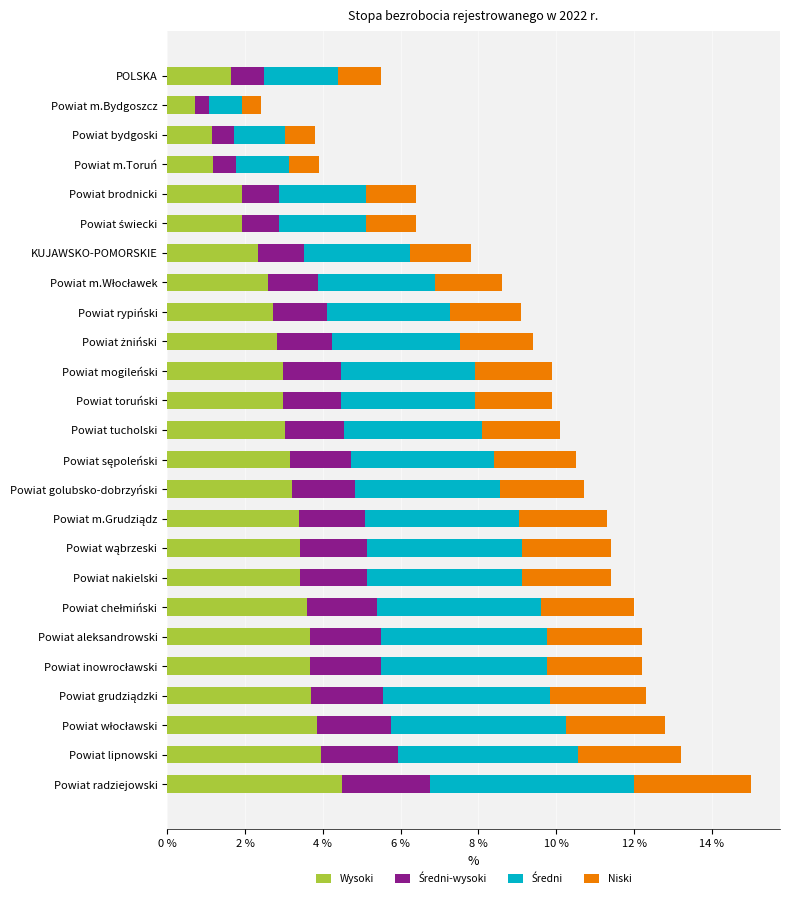

Read the Wysoki value at KUJAWSKO-POMORSKIE.

2.3